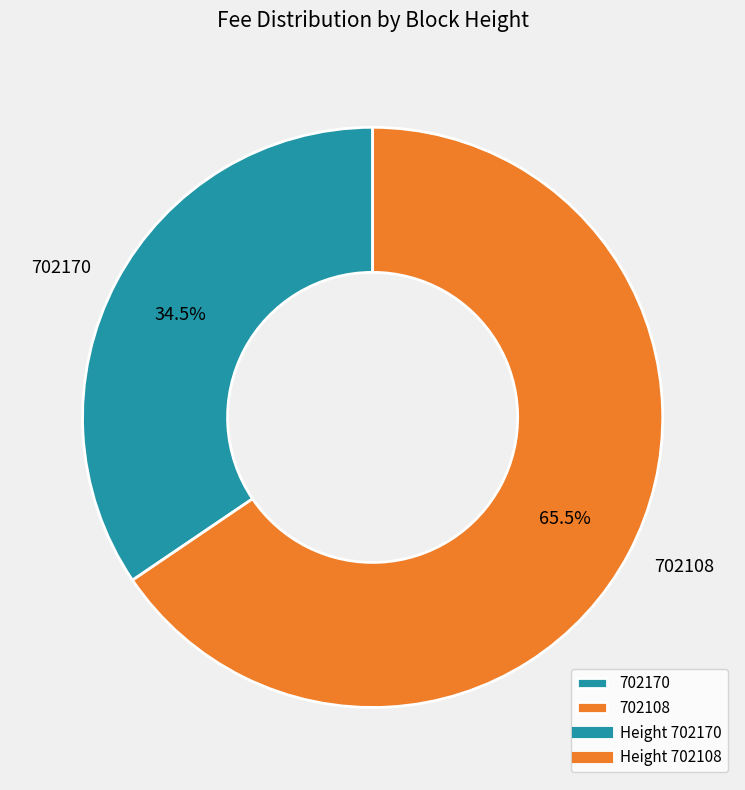

What is the total percentage of 702108 and 702170?

100.0%